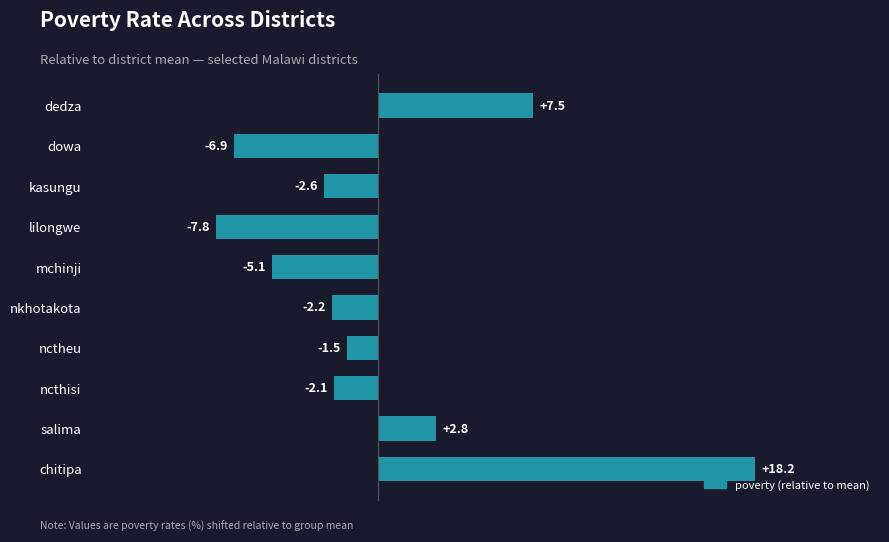

Reading top to bottom, extract all data points from this chart.

dedza=7.5	dowa=-6.9	kasungu=-2.6	lilongwe=-7.8	mchinji=-5.1	nkhotakota=-2.2	nctheu=-1.5	ncthisi=-2.1	salima=2.8	chitipa=18.2